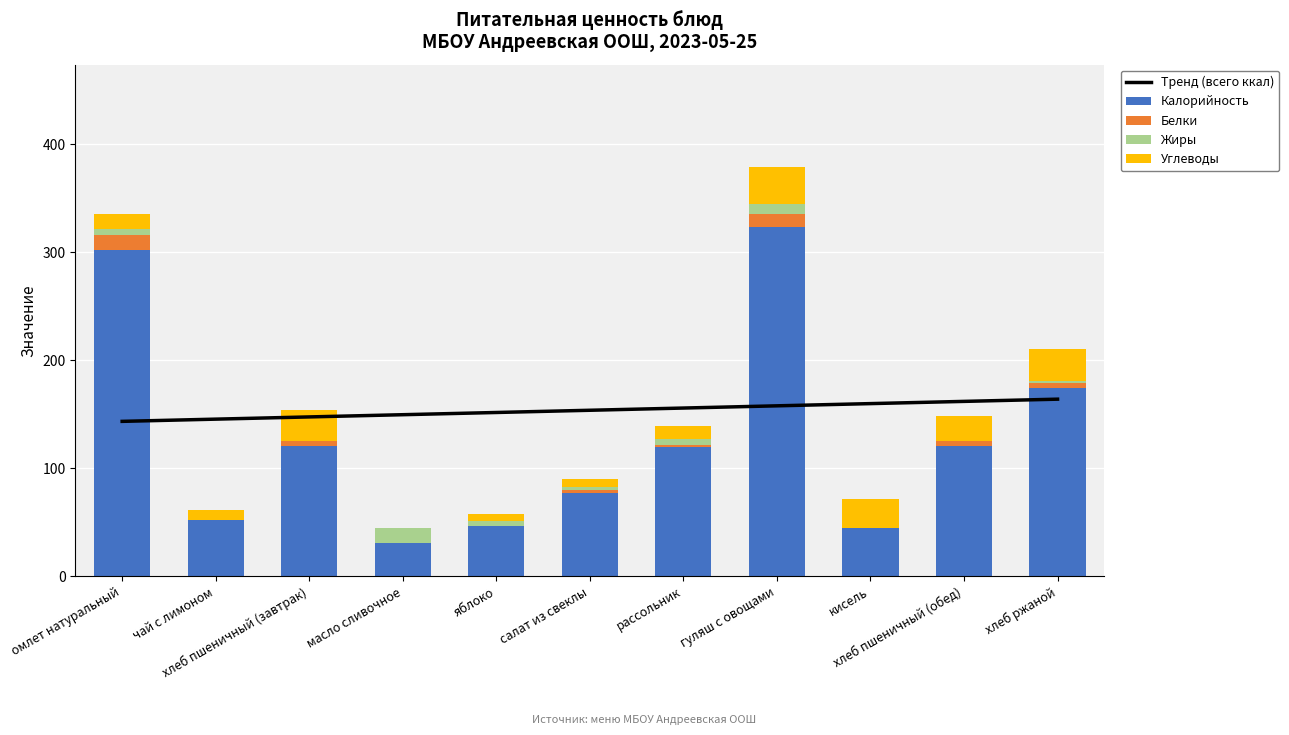

What are all the series names shown in the legend?

Тренд (всего ккал), Калорийность, Белки, Жиры, Углеводы